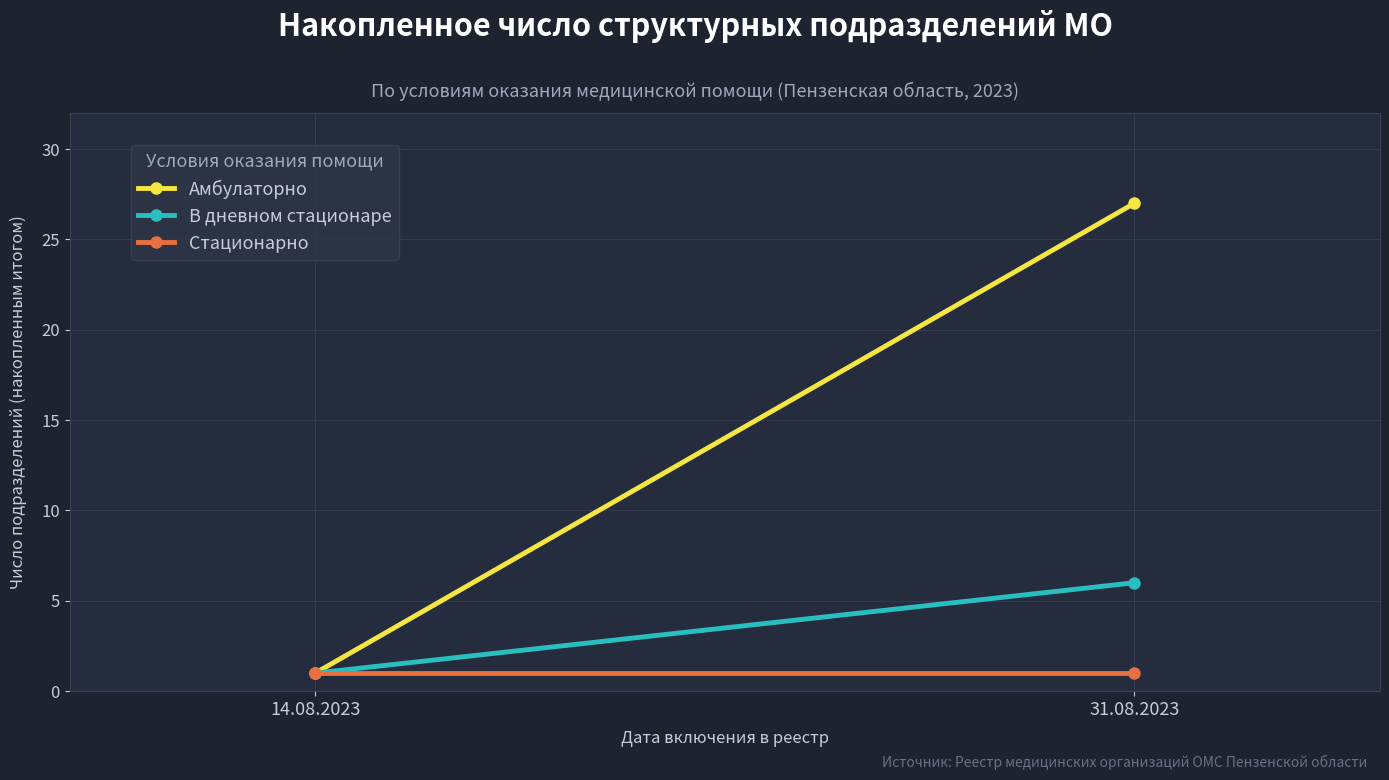

List the labels in order of В дневном стационаре value, smallest first.

14.08.2023, 31.08.2023